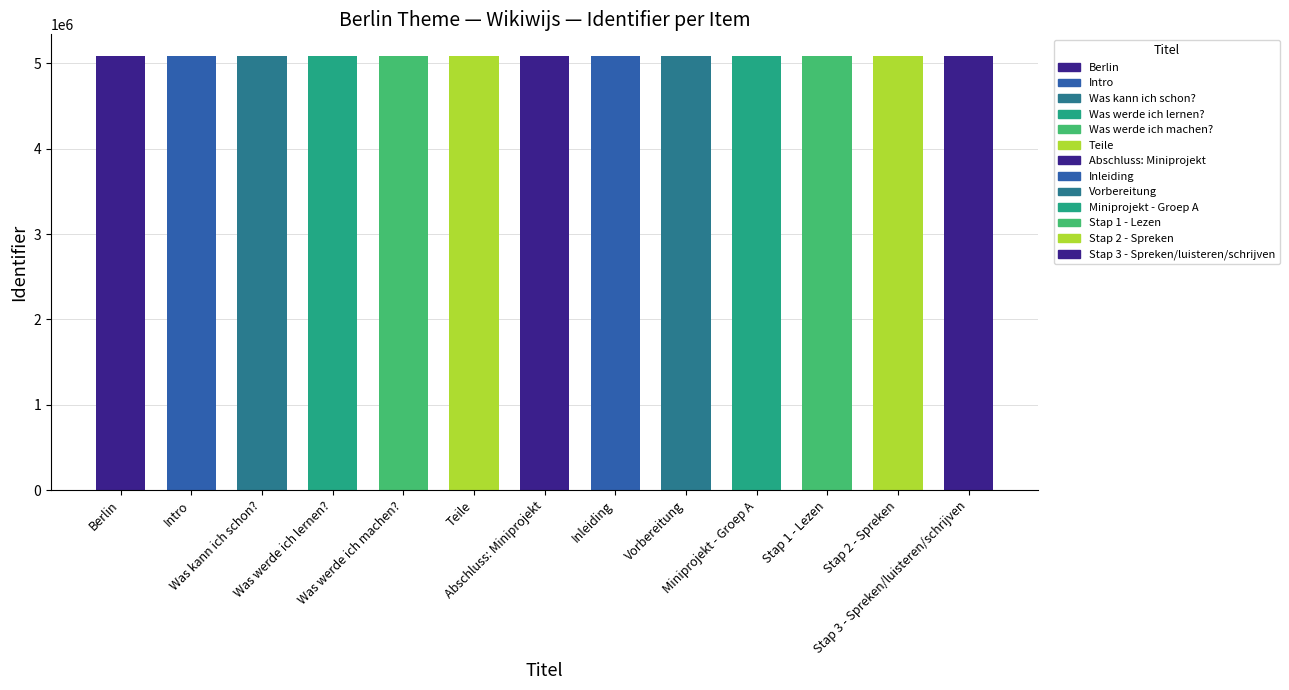

At which label does the data first exceed 5085056?

Inleiding